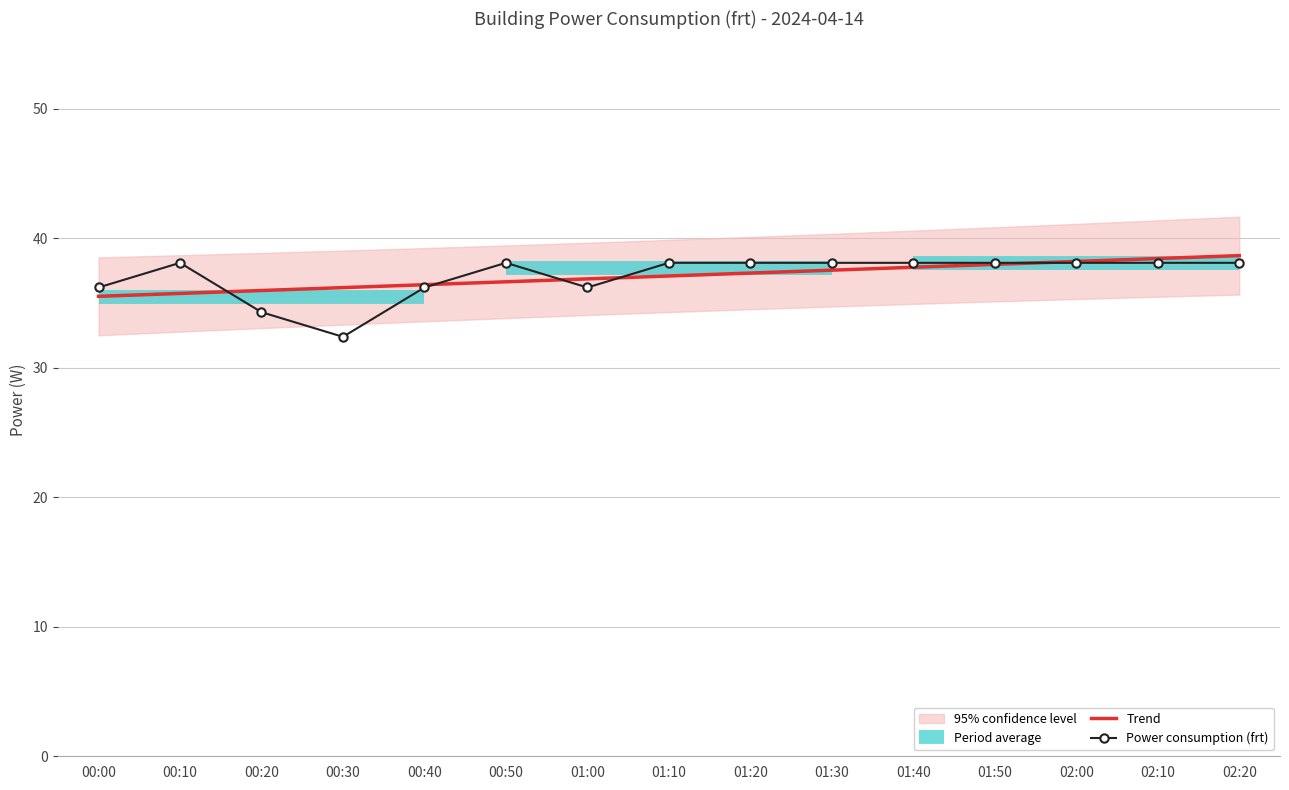

True or false: Power consumption (frt) and Trend intersect in this chart.

True